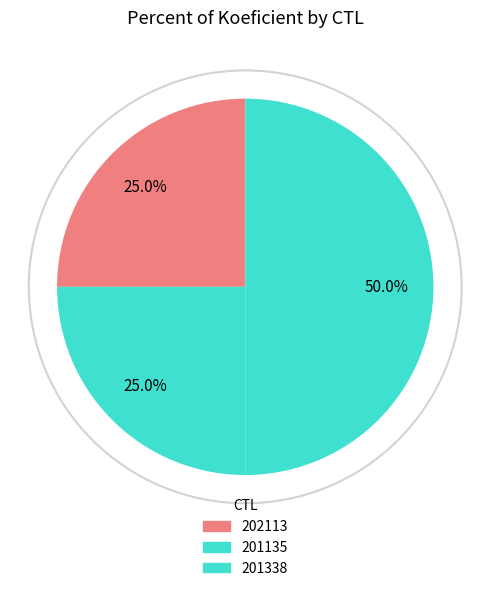

The 202113 slice represents 25% of the pie. True or false?

True